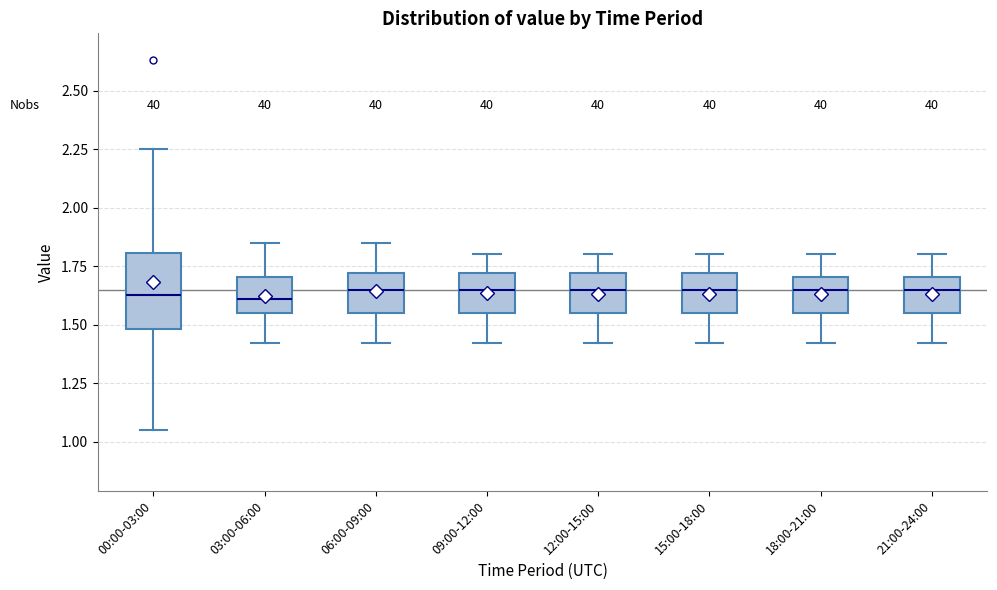

Reading left to right, transcribe this box plot: for each box, give where its median line is, the range the box spans, and where its two whiskers end, as read against the y-axis. The values are not printed on the chart, so give them approximately, as read against the axis.

00:00-03:00: median 1.65, box 1.50 to 1.80, whiskers 1.05 to 2.25
03:00-06:00: median 1.60, box 1.55 to 1.70, whiskers 1.40 to 1.85
06:00-09:00: median 1.65, box 1.55 to 1.70, whiskers 1.40 to 1.85
09:00-12:00: median 1.65, box 1.55 to 1.70, whiskers 1.40 to 1.80
12:00-15:00: median 1.65, box 1.55 to 1.70, whiskers 1.40 to 1.80
15:00-18:00: median 1.65, box 1.55 to 1.70, whiskers 1.40 to 1.80
18:00-21:00: median 1.65, box 1.55 to 1.70, whiskers 1.40 to 1.80
21:00-24:00: median 1.65, box 1.55 to 1.70, whiskers 1.40 to 1.80